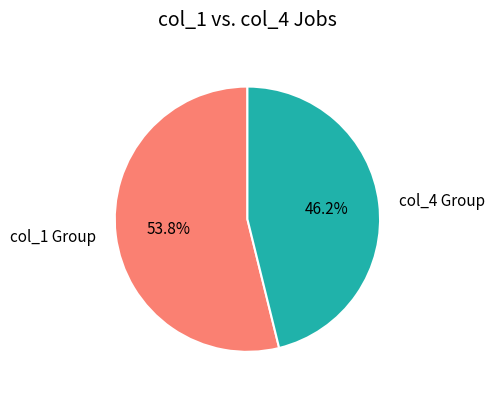

Which slice represents more than half of the pie?

col_1 Group